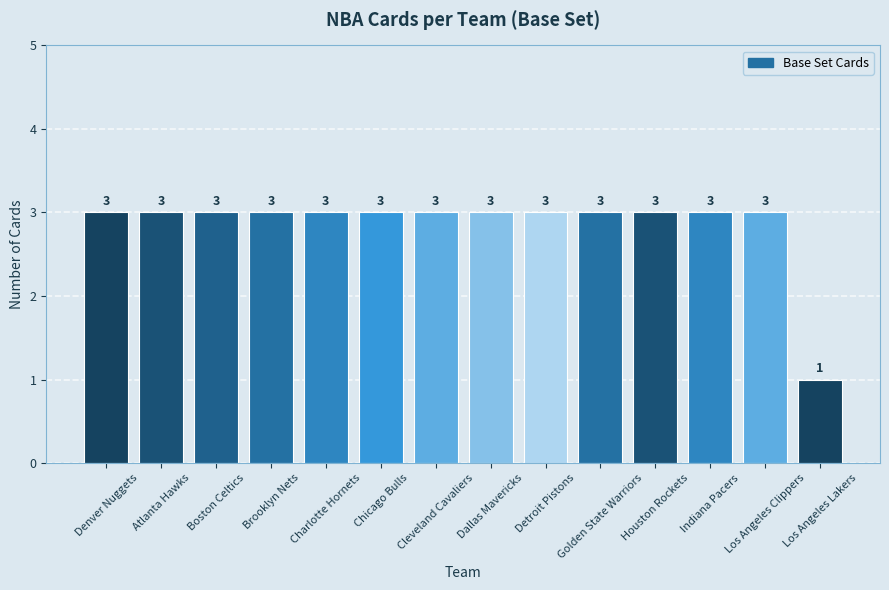

What is the maximum value shown in the chart?

3